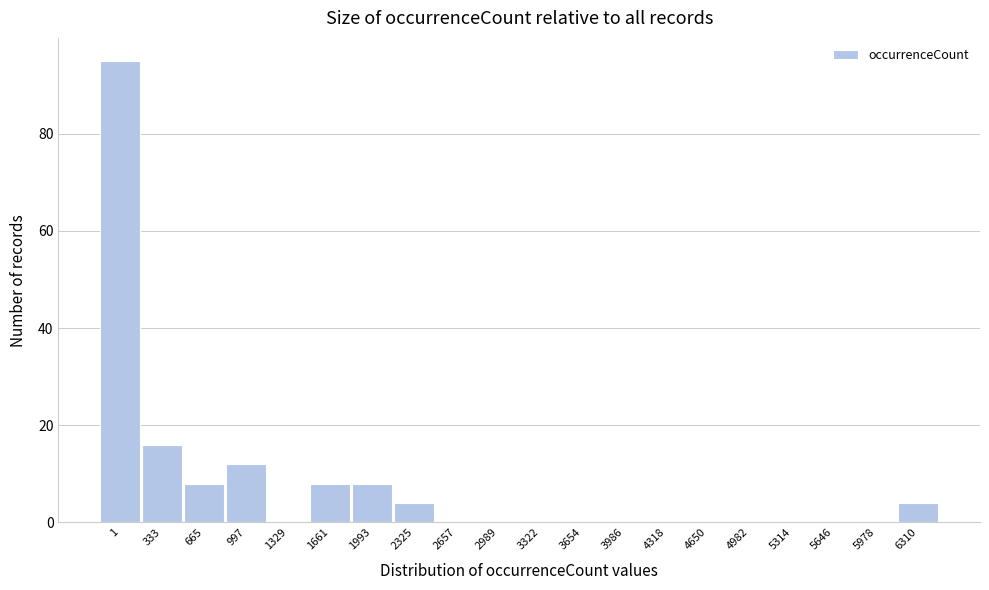

Reading left to right, what are all the values shown in this chart?

1=95	333=16	665=8	997=12	1329=0	1661=8	1993=8	2325=4	2657=0	2989=0	3322=0	3654=0	3986=0	4318=0	4650=0	4982=0	5314=0	5646=0	5978=0	6310=4